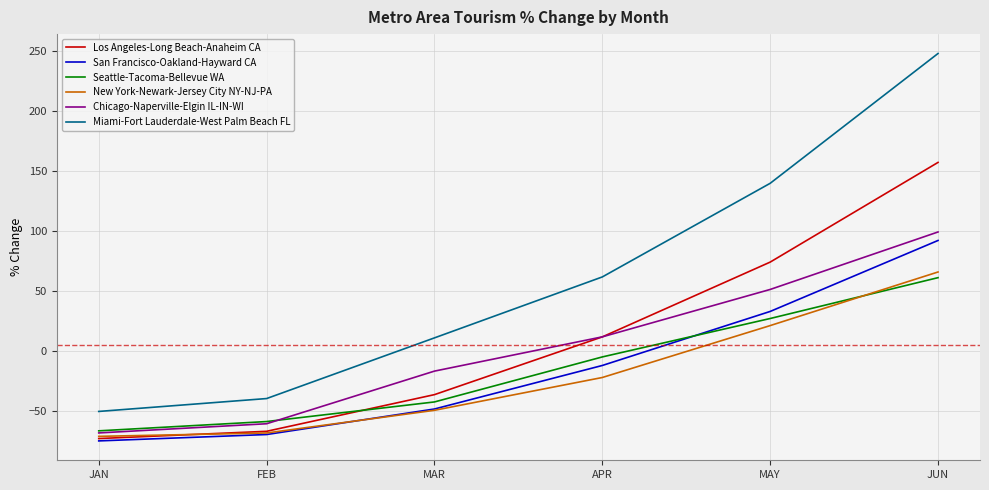

Which series changed the most between FEB and MAY?

Miami-Fort Lauderdale-West Palm Beach FL